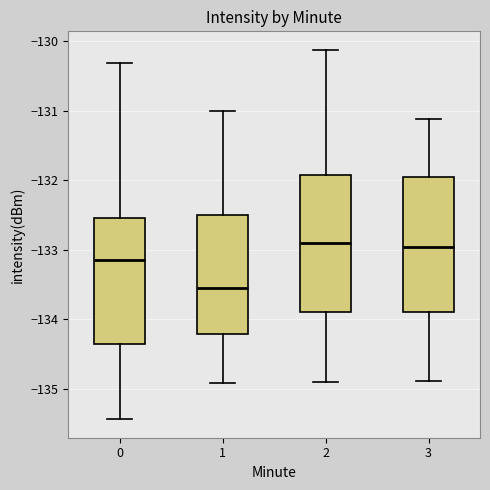

Where does the upper whisker of the box at x = 3 end on the y-axis? The values are not printed on the chart, so give them approximately, as read against the axis.

-131.1